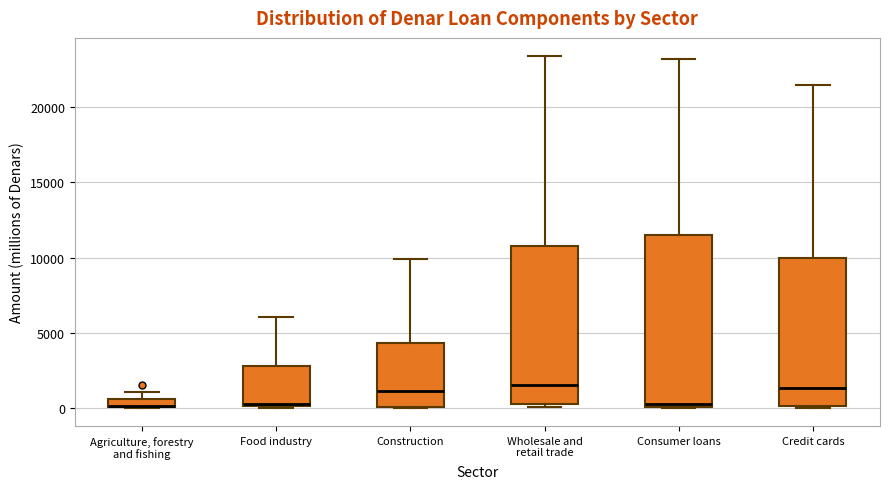

Where does the upper whisker of the box for Wholesale and retail trade end on the y-axis? The values are not printed on the chart, so give them approximately, as read against the axis.

23500